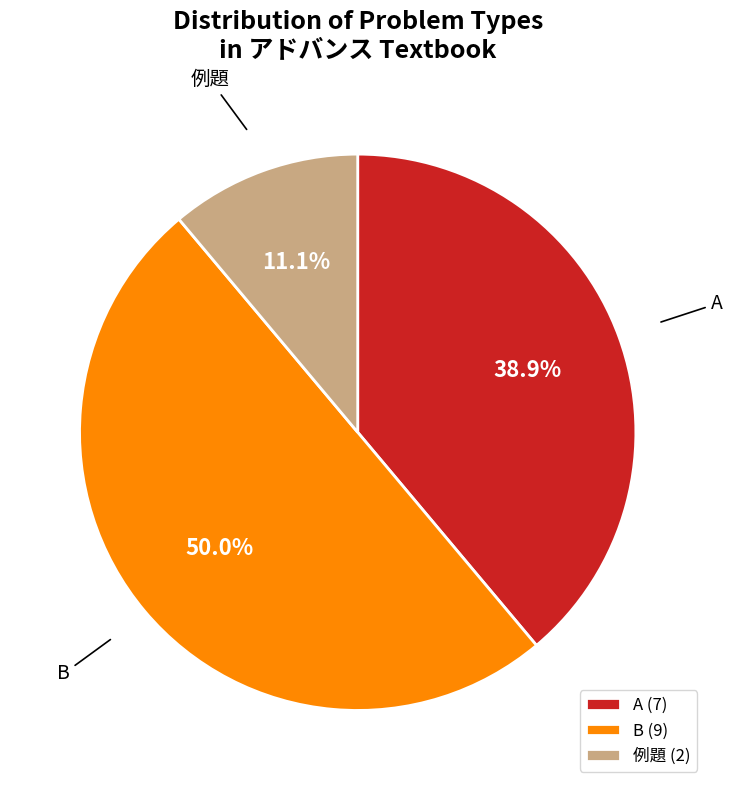

Count the number of slices in the pie.

3